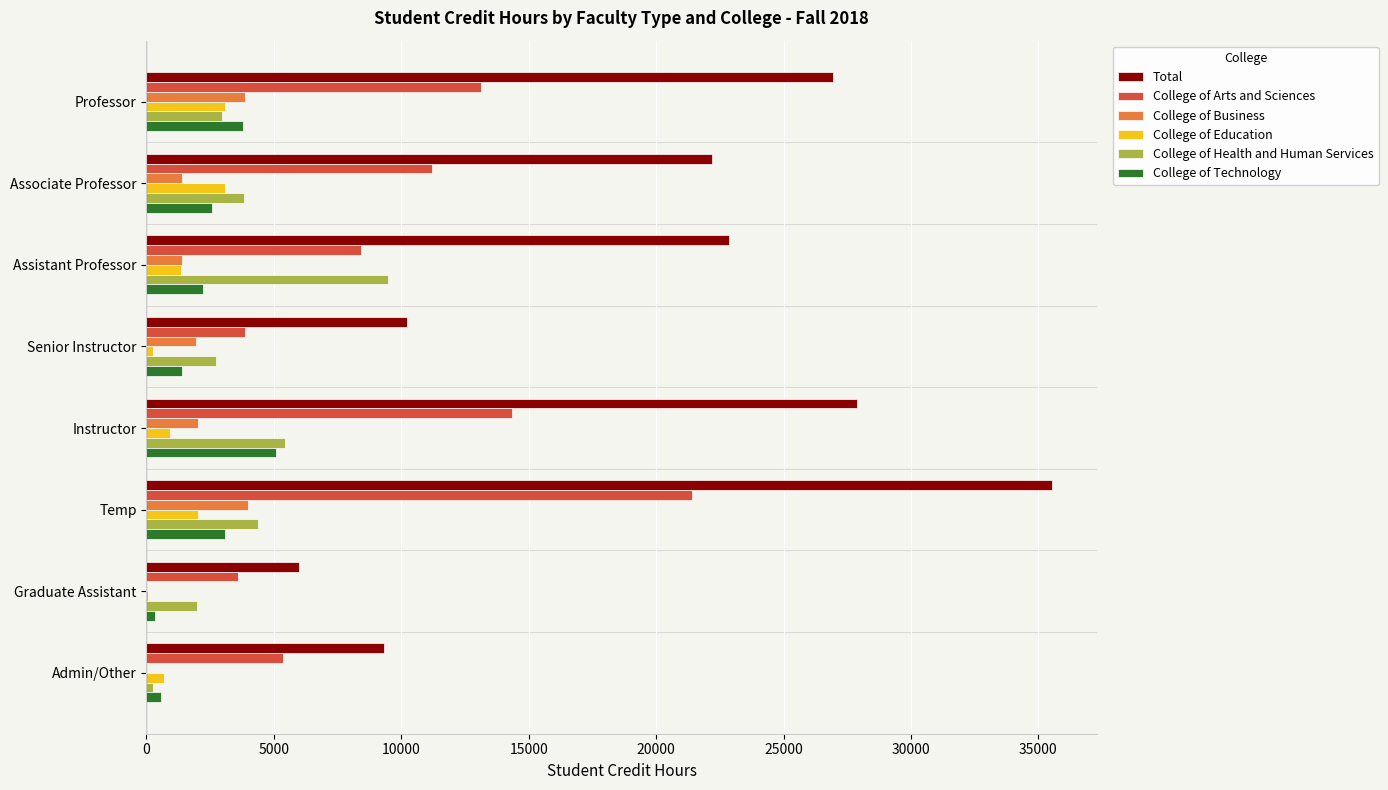

Which category has the highest value across all series?

Temp